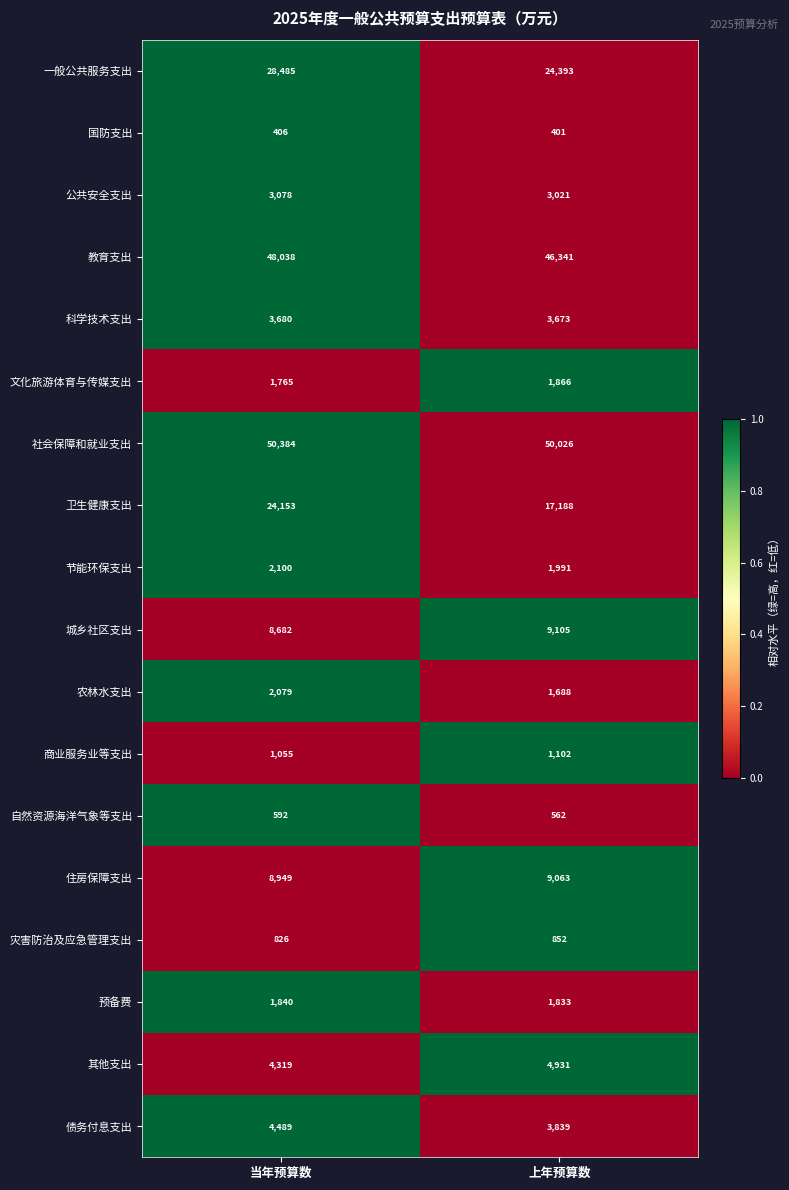

Is it true that 国防支出 equals 632 at 上年预算数?

False